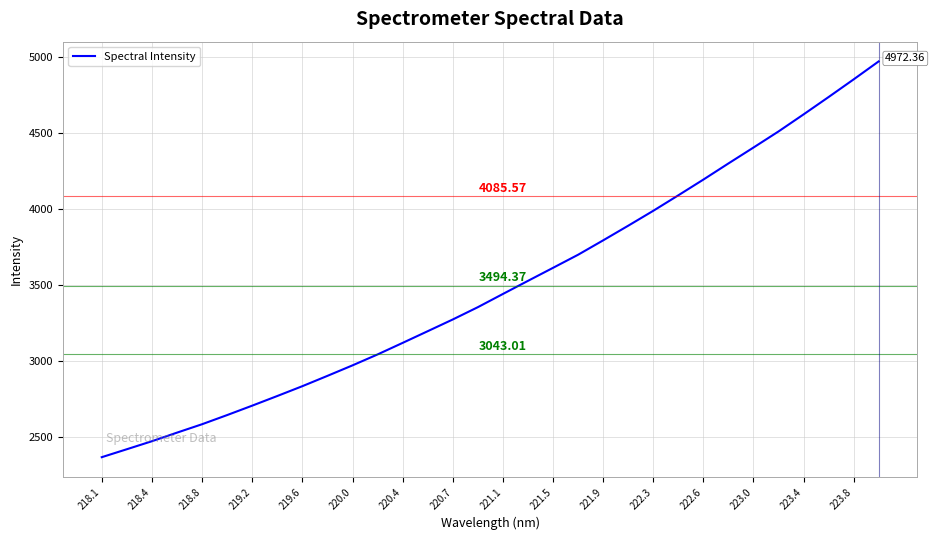

How many values exceed 3441?

16